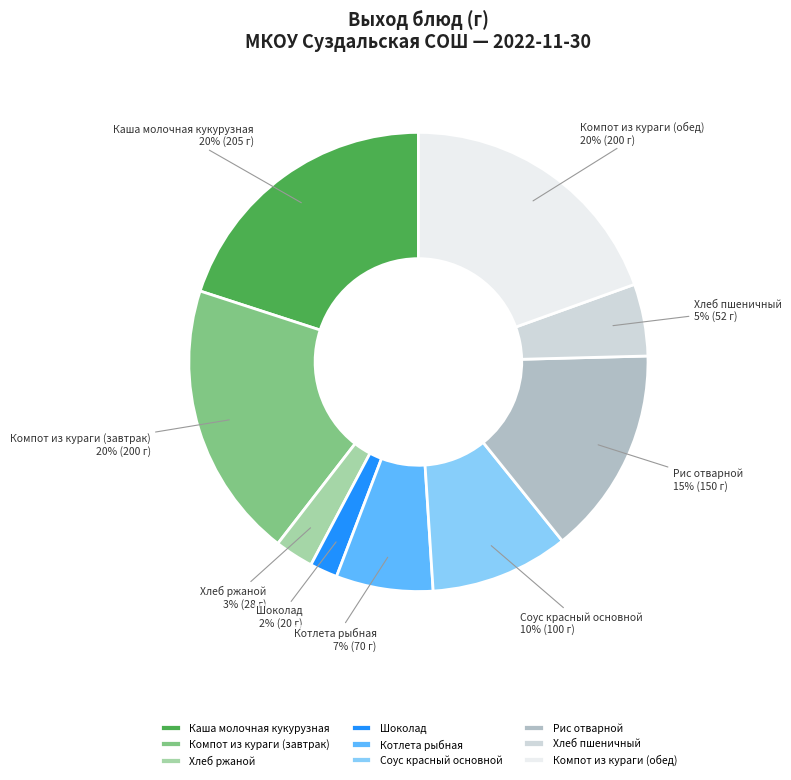

To the nearest percent, what is the average slice percentage?

11%